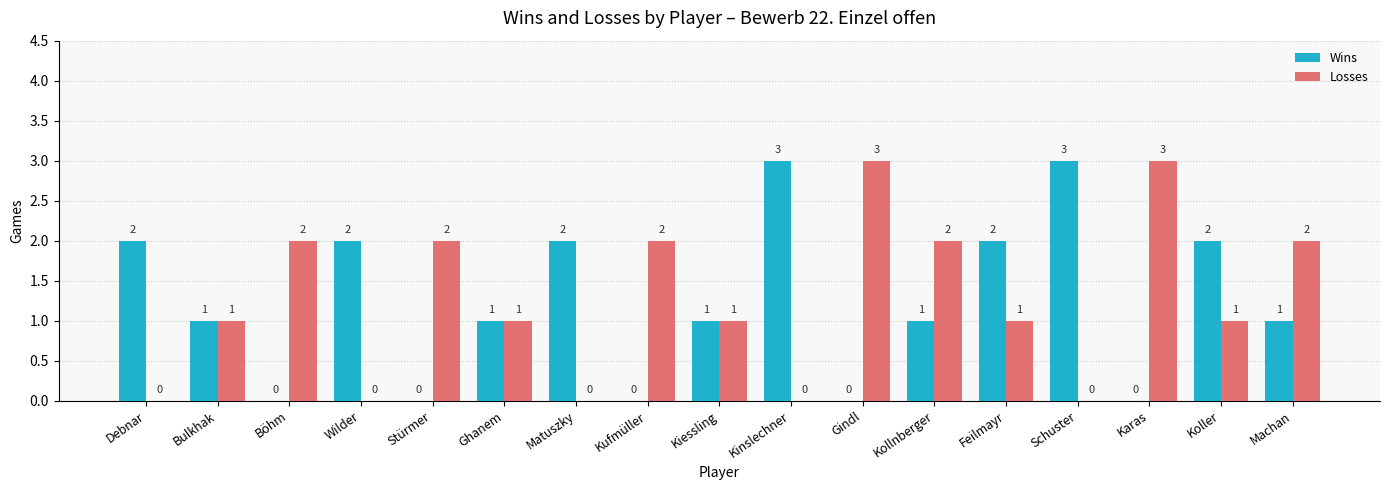

What are all the series names shown in the legend?

Wins, Losses